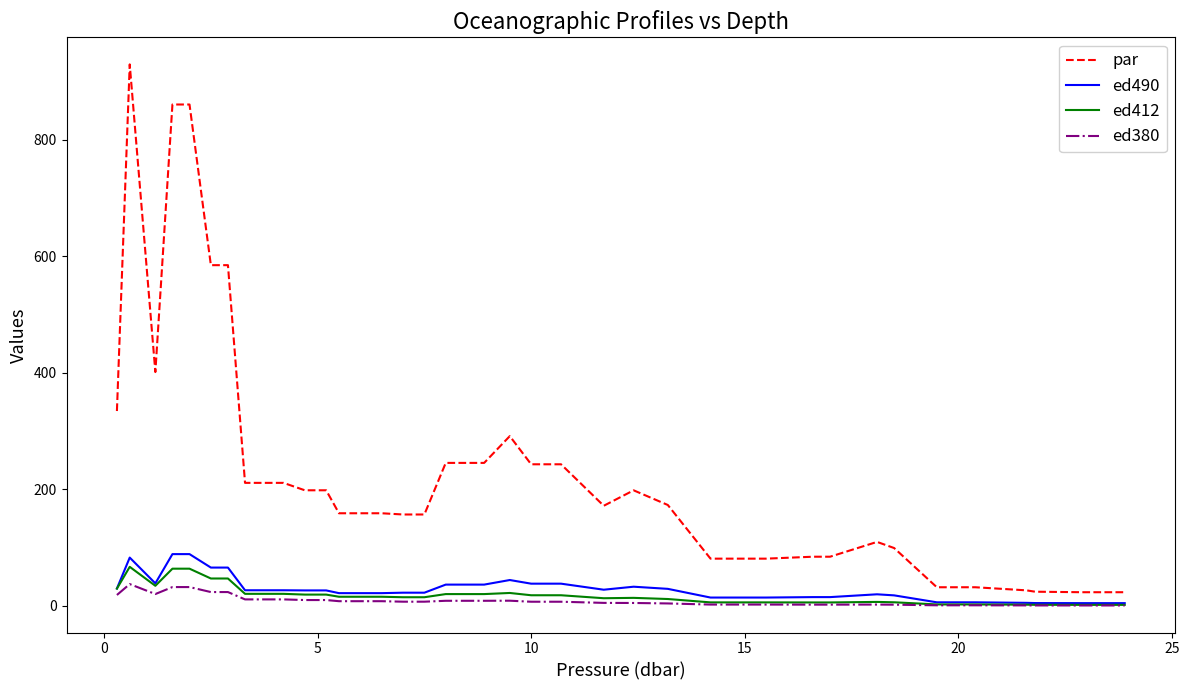

Which series has the largest range (max minus min)?

par